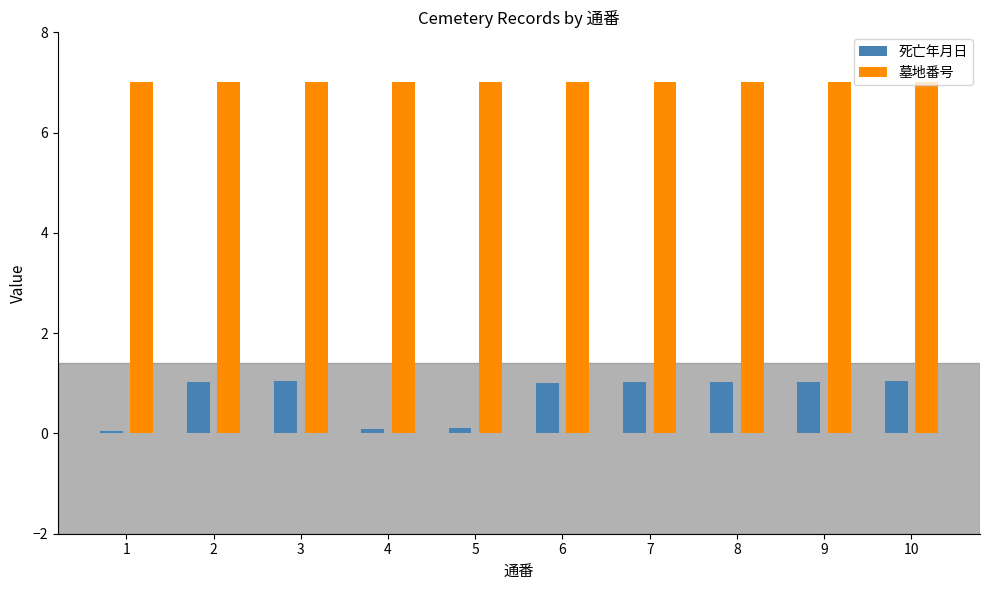

Reading left to right, extract all data points from this chart.

死亡年月日: 1=0.1	2=1.0	3=1.0	4=0.1	5=0.1	6=1.0	7=1.0	8=1.0	9=1.0	10=1.0
墓地番号: 1=7.0	2=7.0	3=7.0	4=7.0	5=7.0	6=7.0	7=7.0	8=7.0	9=7.0	10=7.0